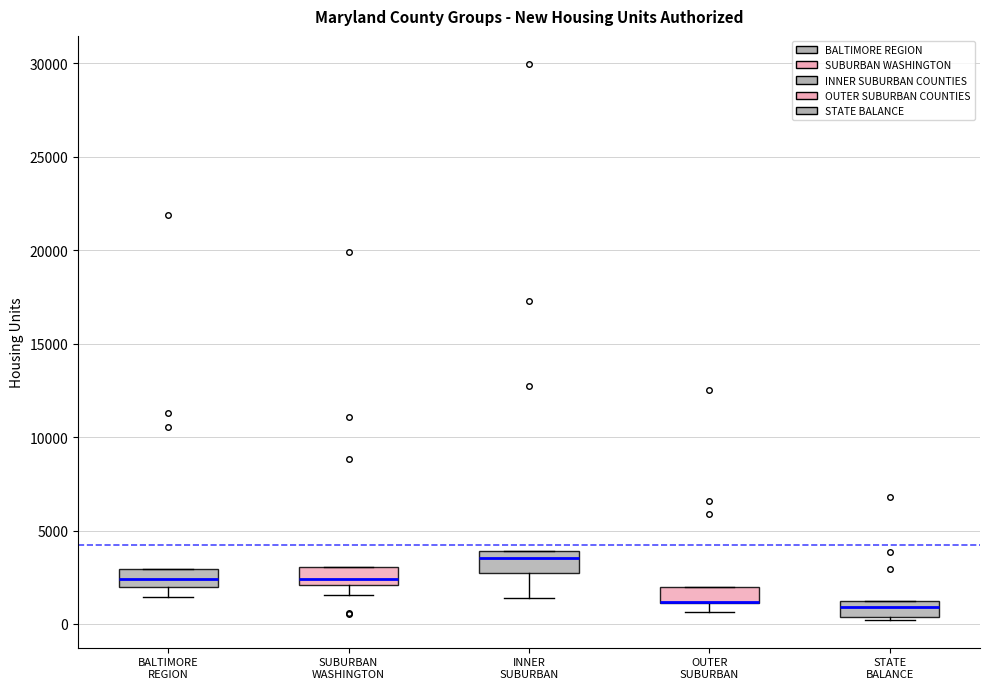

Reading left to right, transcribe this box plot: for each box, give where its median line is, the range the box spans, and where its two whiskers end, as read against the y-axis. The values are not printed on the chart, so give them approximately, as read against the axis.

BALTIMORE REGION: median 2500, box 2000 to 3000, whiskers 1500 to 3000
SUBURBAN WASHINGTON: median 2500, box 2000 to 3000, whiskers 1500 to 3000
INNER SUBURBAN: median 3500, box 2500 to 4000, whiskers 1500 to 4000
OUTER SUBURBAN: median 1000 (drawn on the box's lower edge), box 1000 to 2000, whiskers 500 to 2000
STATE BALANCE: median 1000 (just below the box's upper edge), box 500 to 1000, whiskers 0 to 1000